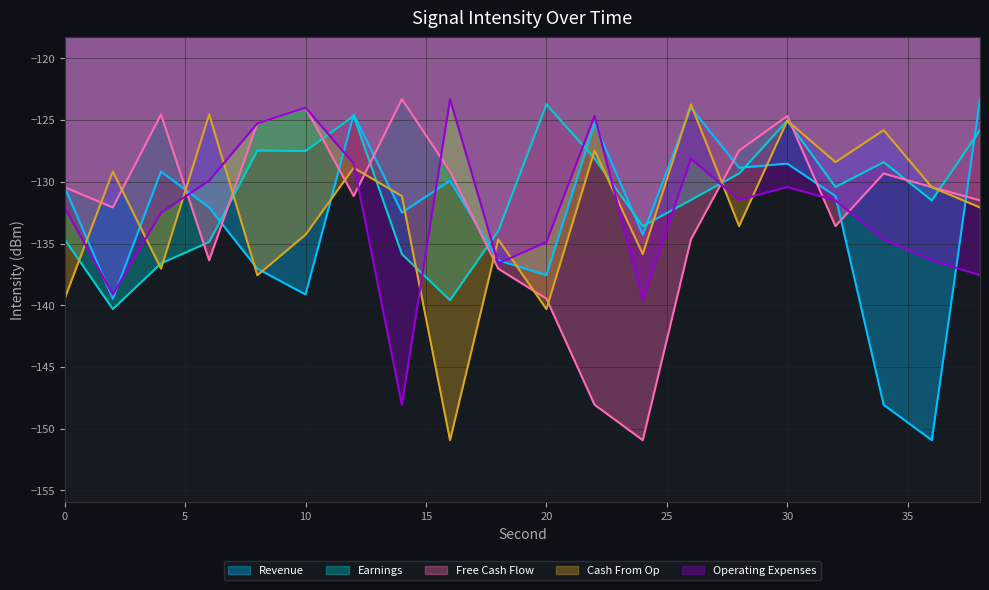

Reading left to right, what are all the values shown in this chart?

Revenue: 0=-130.4	2=-139.5	4=-129.2	6=-132.1	8=-137.0	10=-139.1	12=-124.5	14=-132.5	16=-129.9	18=-136.4	20=-137.6	22=-125.3	24=-134.3	26=-124.0	28=-128.9	30=-128.5	32=-131.2	34=-148.1	36=-150.9	38=-123.3
Earnings: 0=-134.7	2=-140.3	4=-136.6	6=-134.9	8=-127.5	10=-127.5	12=-124.7	14=-135.9	16=-139.6	18=-134.0	20=-123.7	22=-128.1	24=-133.6	26=-131.5	28=-129.3	30=-125.0	32=-130.4	34=-128.4	36=-131.5	38=-125.8
Free Cash Flow: 0=-130.4	2=-132.1	4=-124.5	6=-136.4	8=-125.3	10=-124.0	12=-131.2	14=-123.3	16=-129.2	18=-137.0	20=-139.5	22=-148.1	24=-150.9	26=-134.7	28=-127.5	30=-124.7	32=-133.6	34=-129.3	36=-130.4	38=-131.5
Cash From Op: 0=-139.5	2=-129.2	4=-137.0	6=-124.5	8=-137.6	10=-134.3	12=-128.9	14=-131.2	16=-150.9	18=-134.7	20=-140.3	22=-127.5	24=-135.9	26=-123.7	28=-133.6	30=-125.0	32=-128.4	34=-125.8	36=-130.4	38=-132.1
Operating Expenses: 0=-132.1	2=-139.1	4=-132.5	6=-129.9	8=-125.3	10=-124.0	12=-128.5	14=-148.1	16=-123.3	18=-136.6	20=-134.9	22=-124.7	24=-139.6	26=-128.1	28=-131.5	30=-130.4	32=-131.5	34=-134.7	36=-136.4	38=-137.6